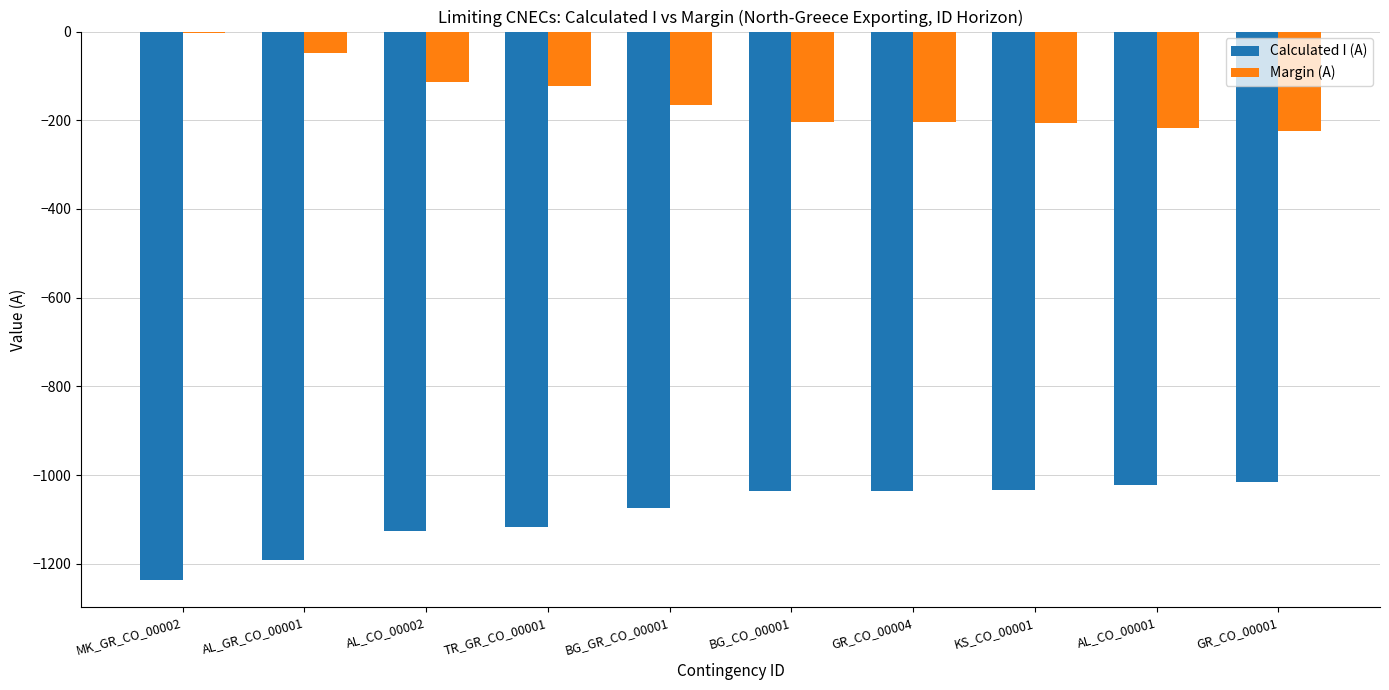

Which series has the largest total across all categories?

Margin (A)